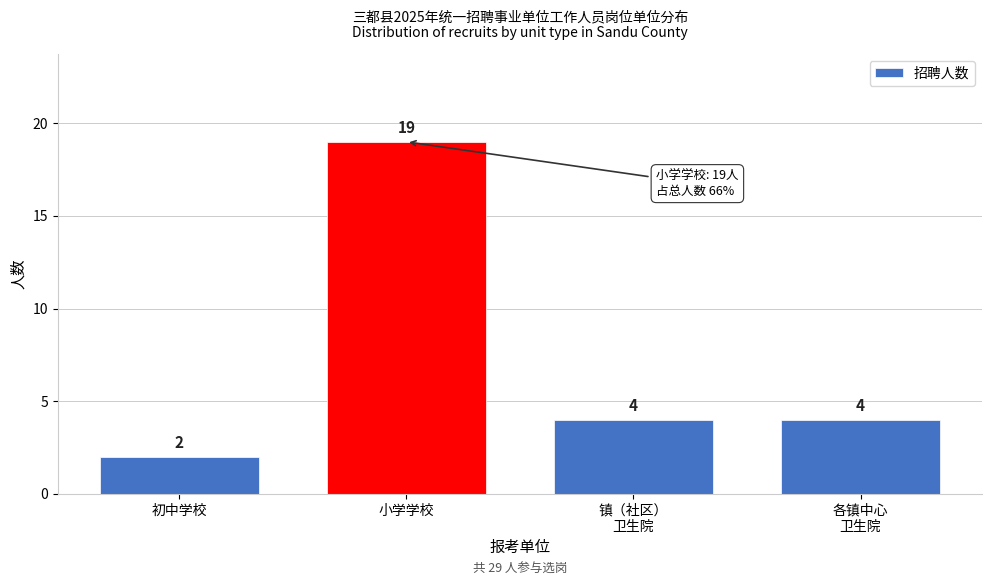

Reading left to right, list all the values displayed in this chart.

2	19	4	4